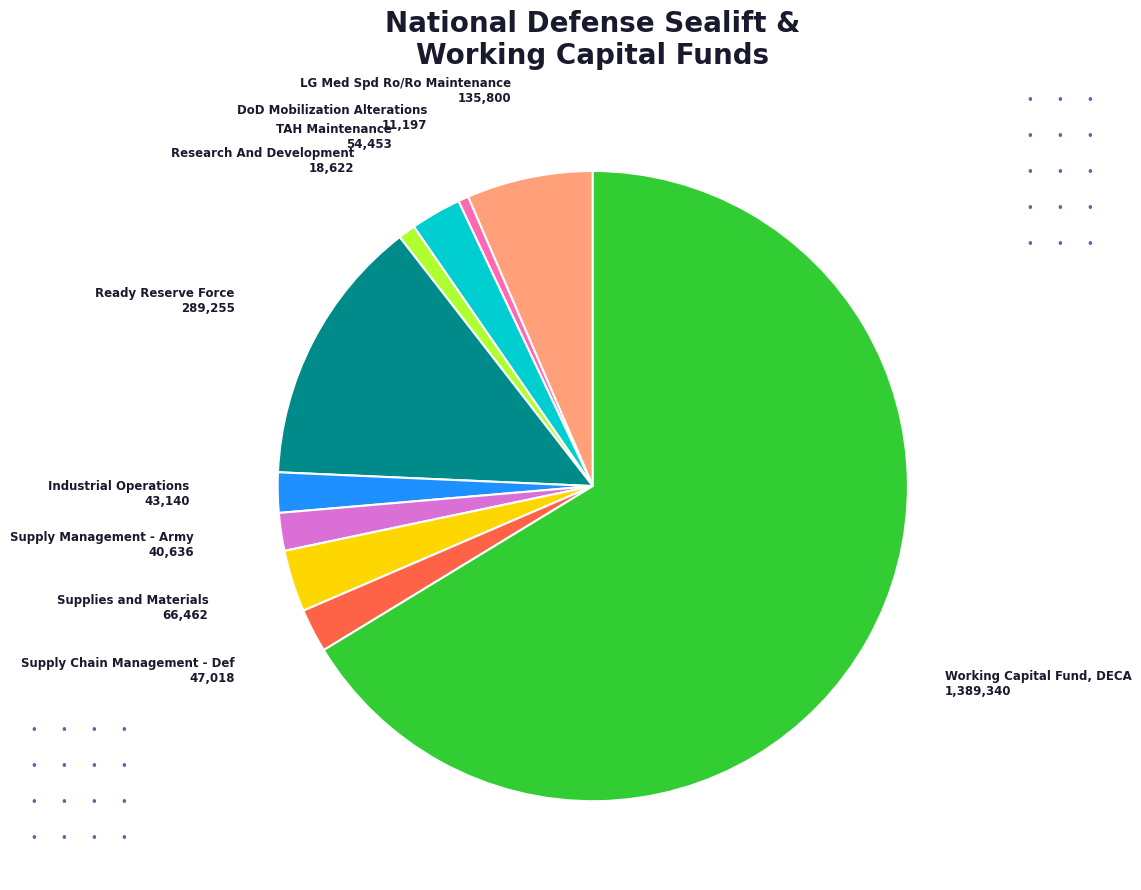

The Supply Chain Management - Def slice represents 9% of the pie. True or false?

False